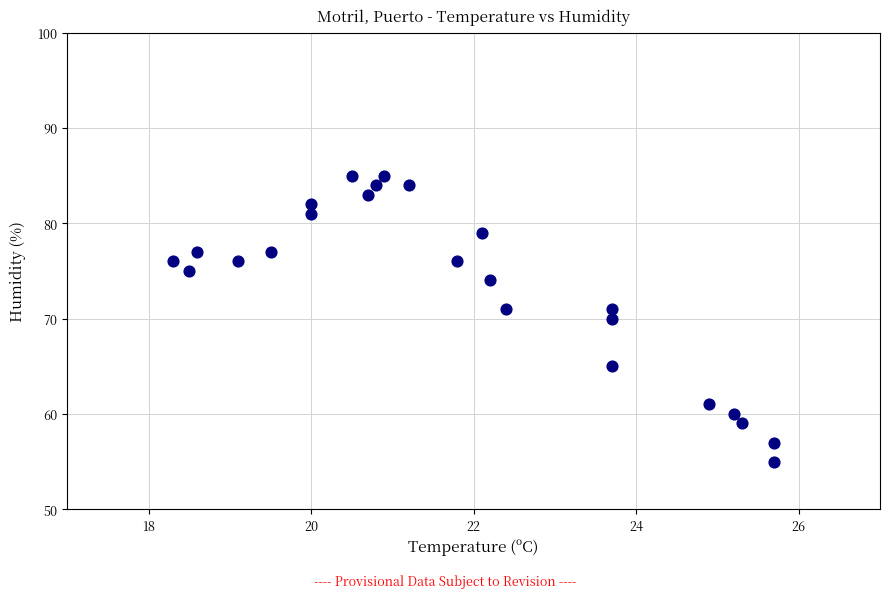

What is the range of Y values (max minus min)?

30